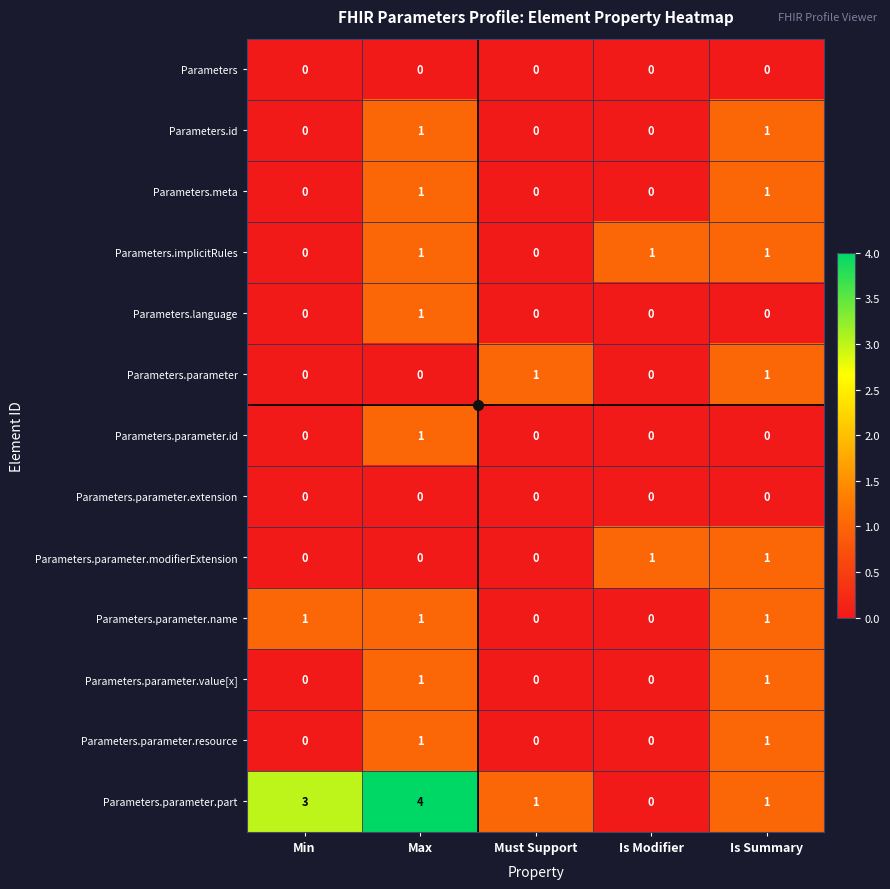

At which category is the sum across all series the highest?

Max